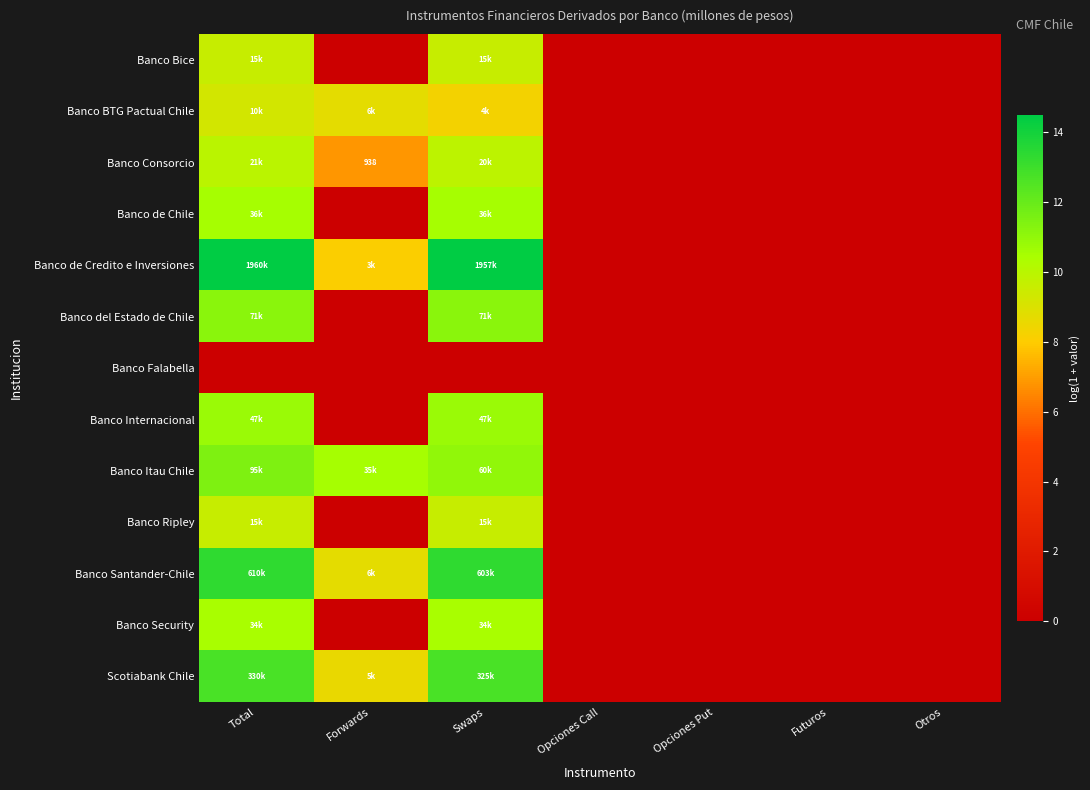

Where is Banco Falabella nearest to the value 0?

Total